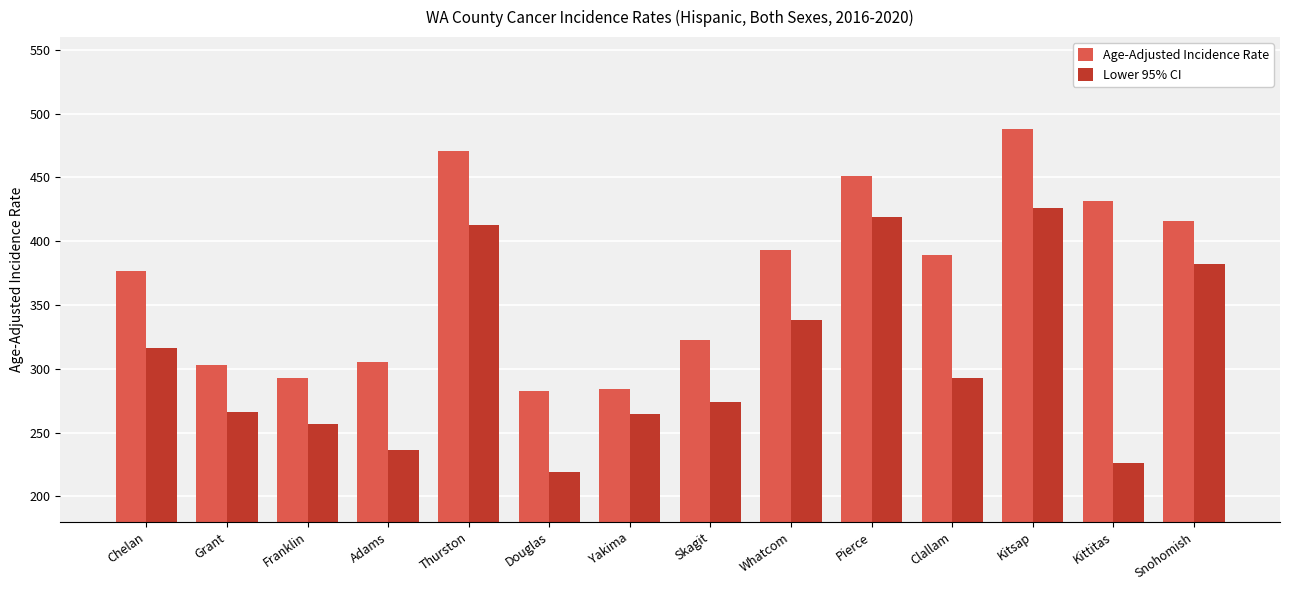

Rank the series by their maximum value, from highest to lowest.

Age-Adjusted Incidence Rate, Lower 95% CI